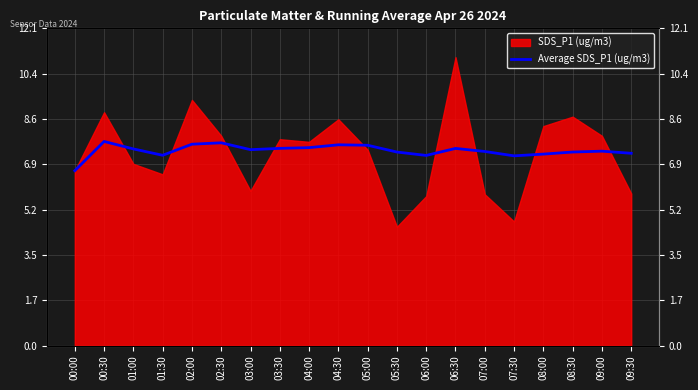

Reading left to right, what are all the values shown in this chart?

00:00=6.7	00:30=7.8	01:00=7.5	01:30=7.3	02:00=7.7	02:30=7.7	03:00=7.5	03:30=7.5	04:00=7.5	04:30=7.7	05:00=7.6	05:30=7.4	06:00=7.3	06:30=7.5	07:00=7.4	07:30=7.2	08:00=7.3	08:30=7.4	09:00=7.4	09:30=7.3